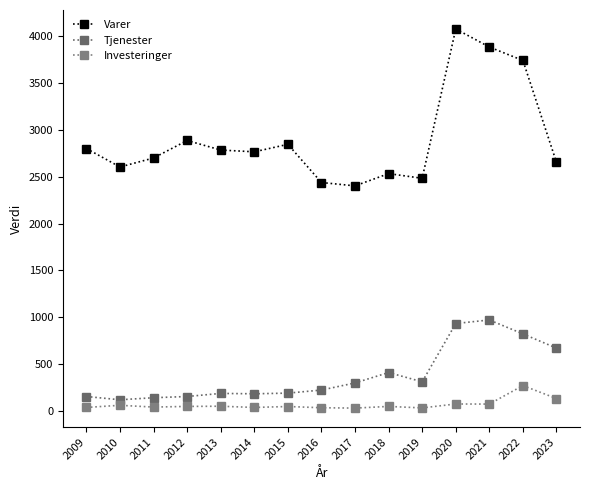

Count the number of categories in the chart.

15